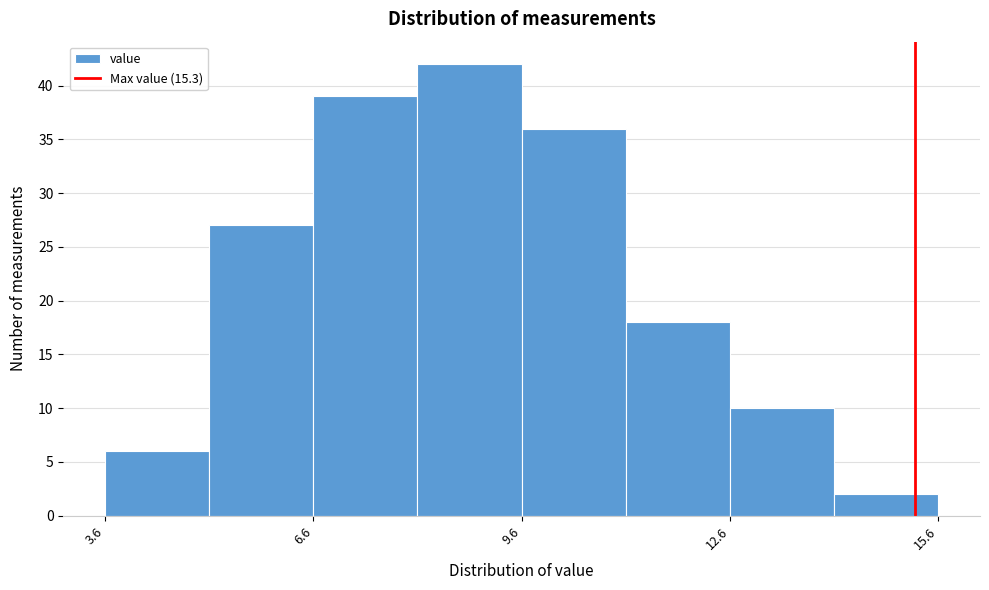

Read against the x-axis, roughly where is the centre of the tallest bar?

9.0